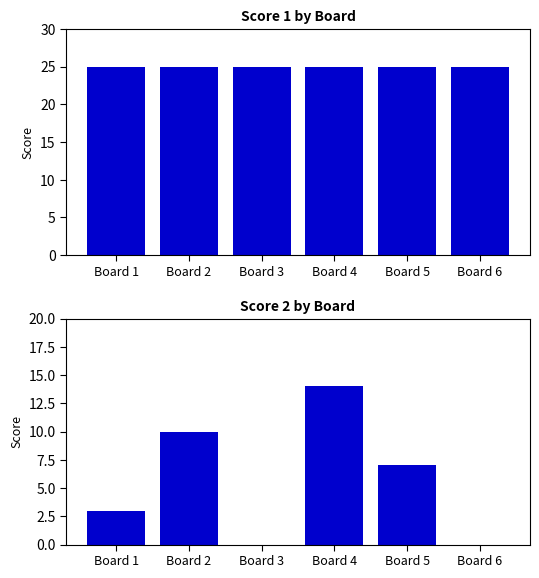

The Score 1 series shows 17 at Board 1. True or false?

False